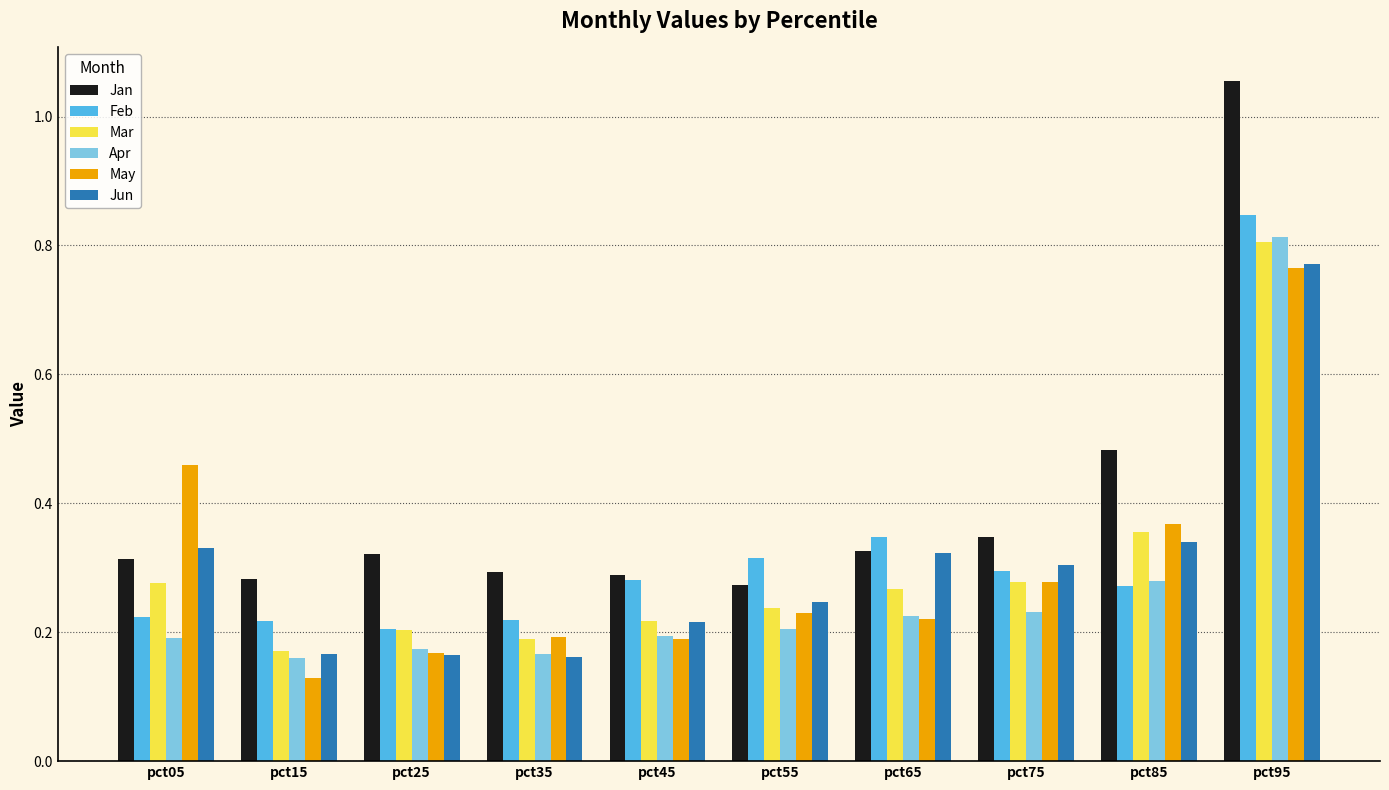

Which series changed the most between pct15 and pct95?

Jan